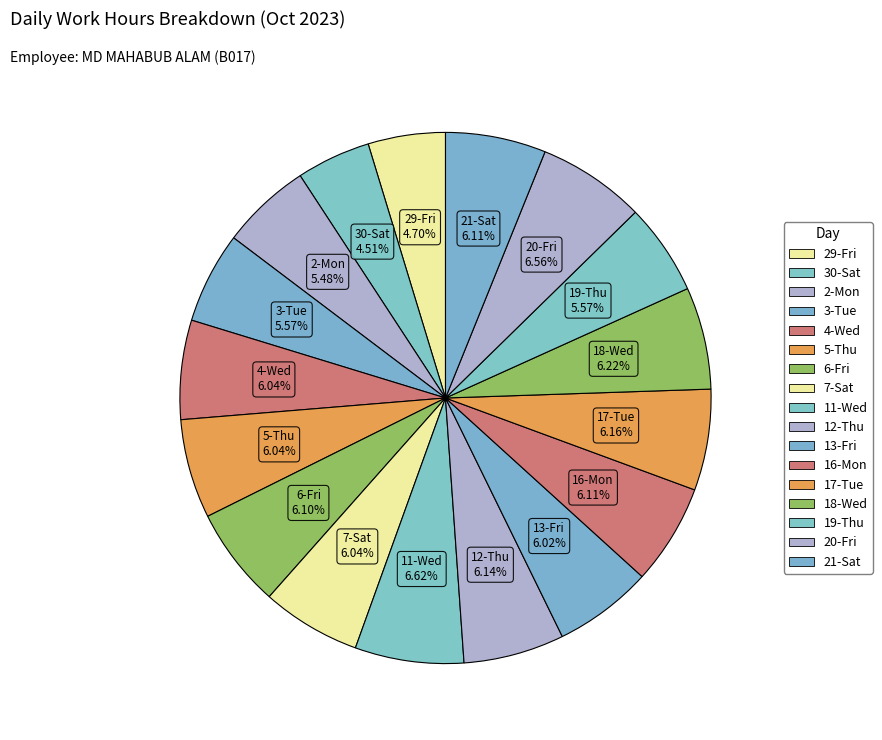

Count the number of slices in the pie.

17